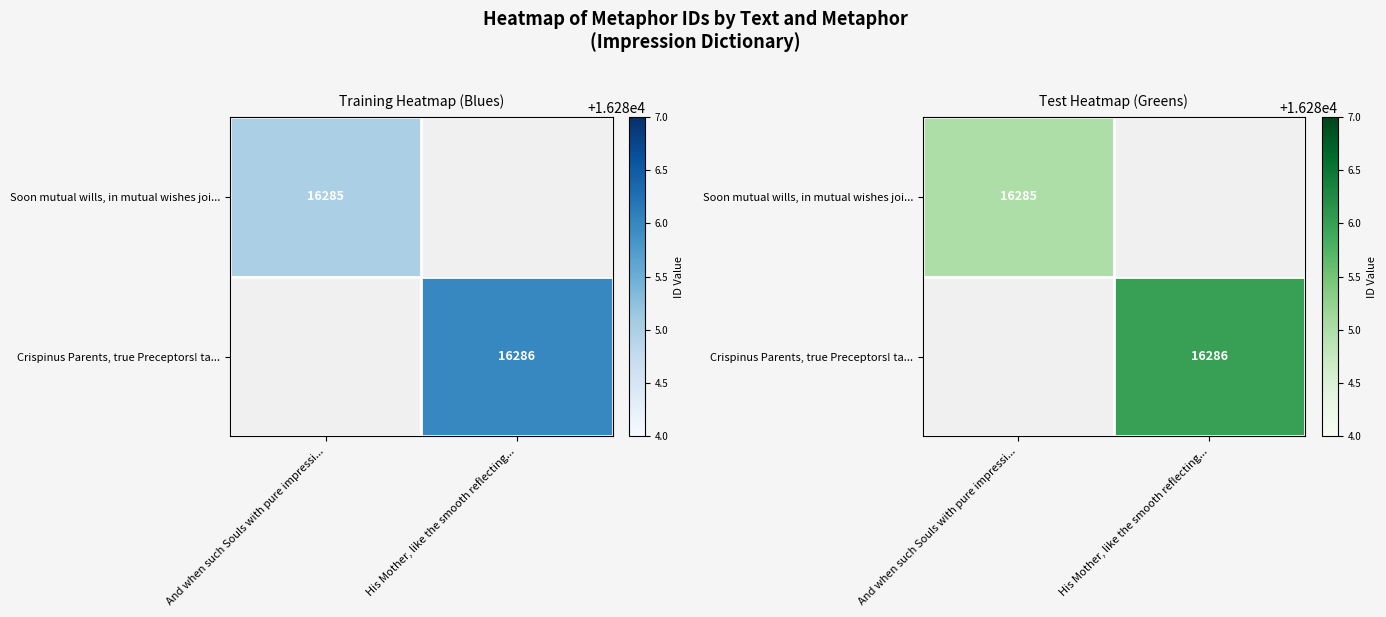

How many categories are shown in the chart?

2